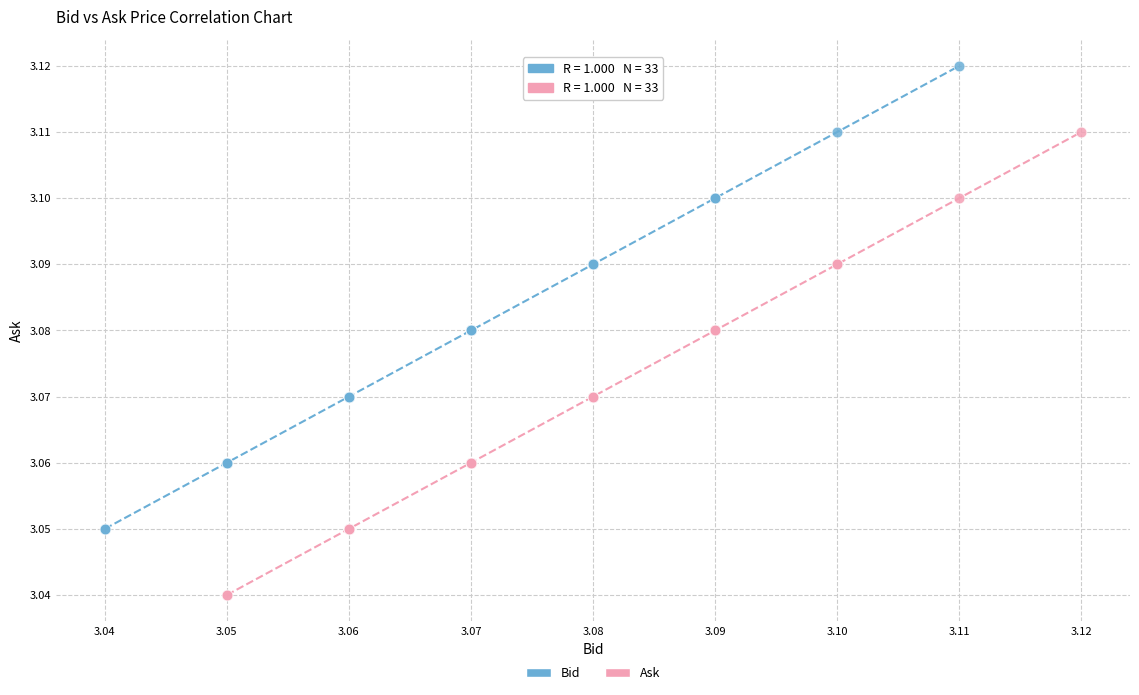

Which series reaches the maximum Y coordinate?

Bid